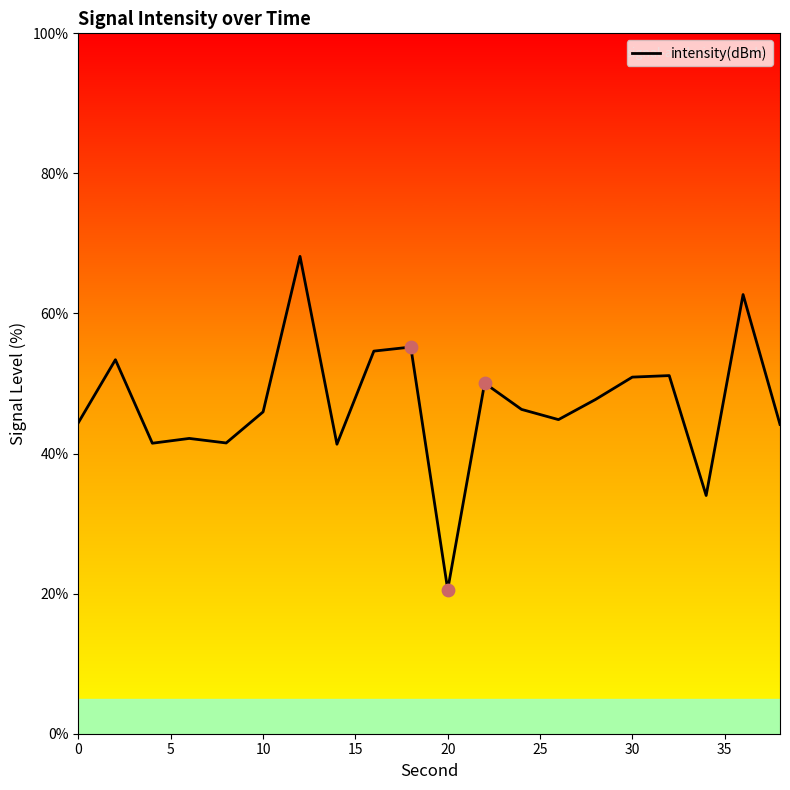

What is the greatest value displayed?

68.2